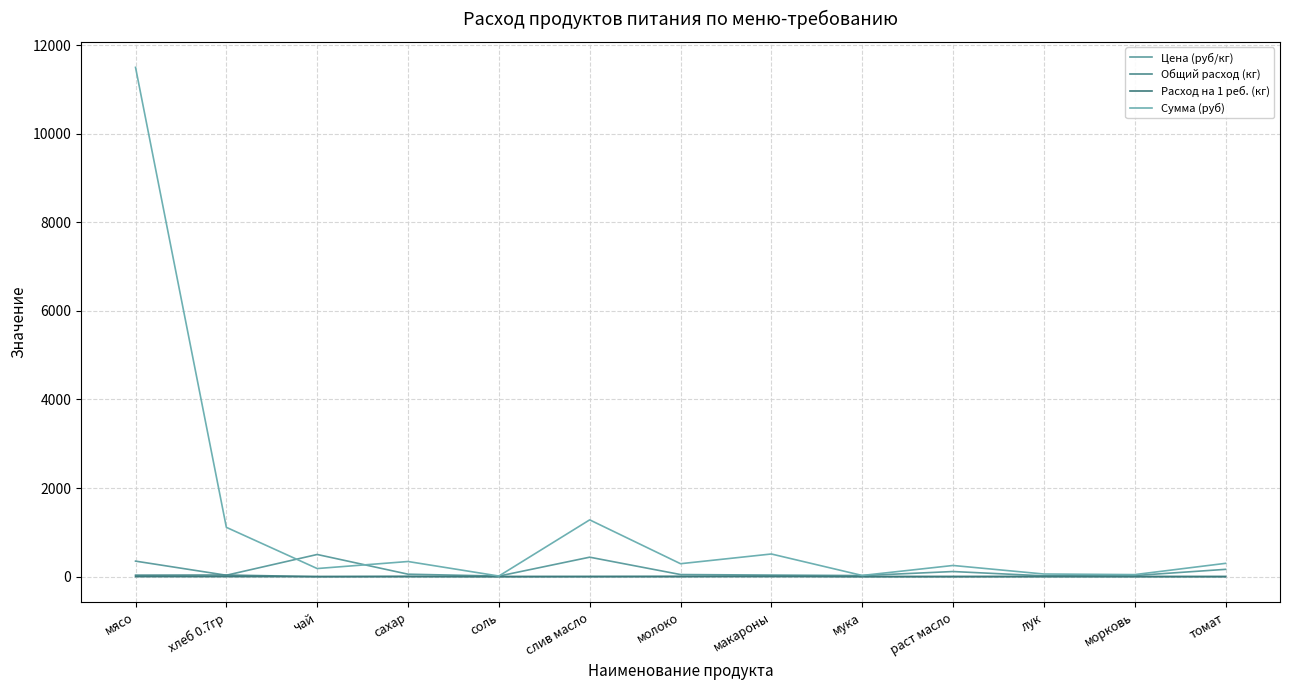

How many lines are shown in the chart?

4